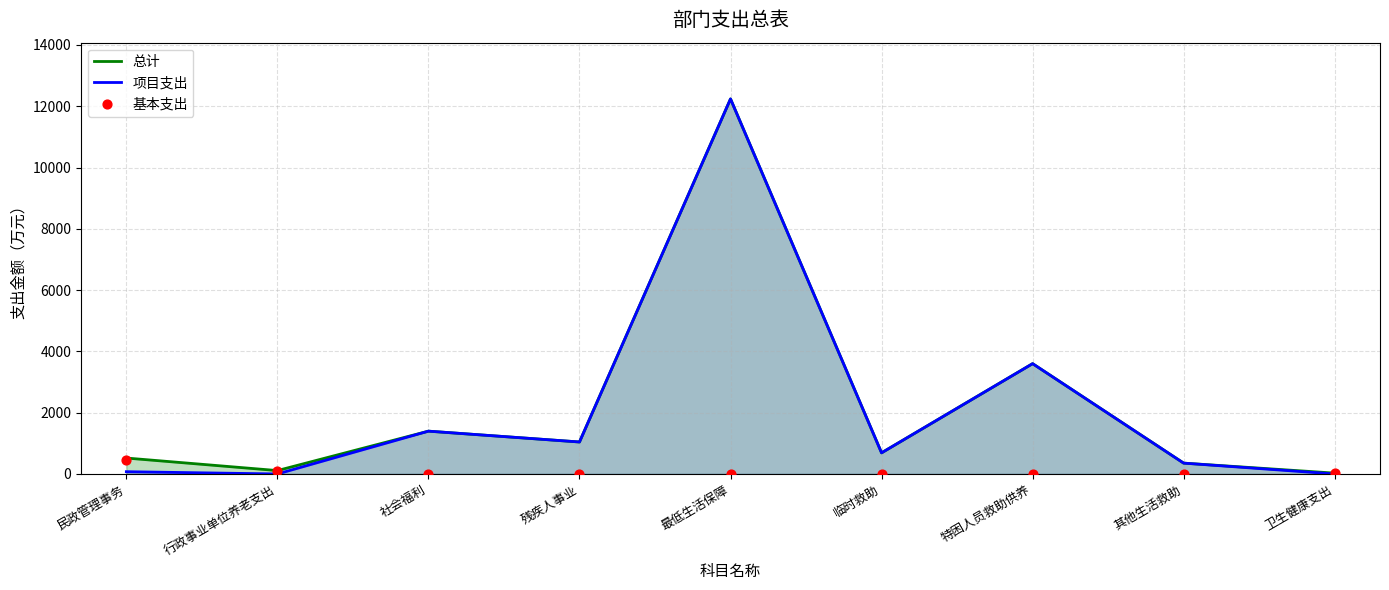

What is the total value across all series at 社会福利?

2794.0